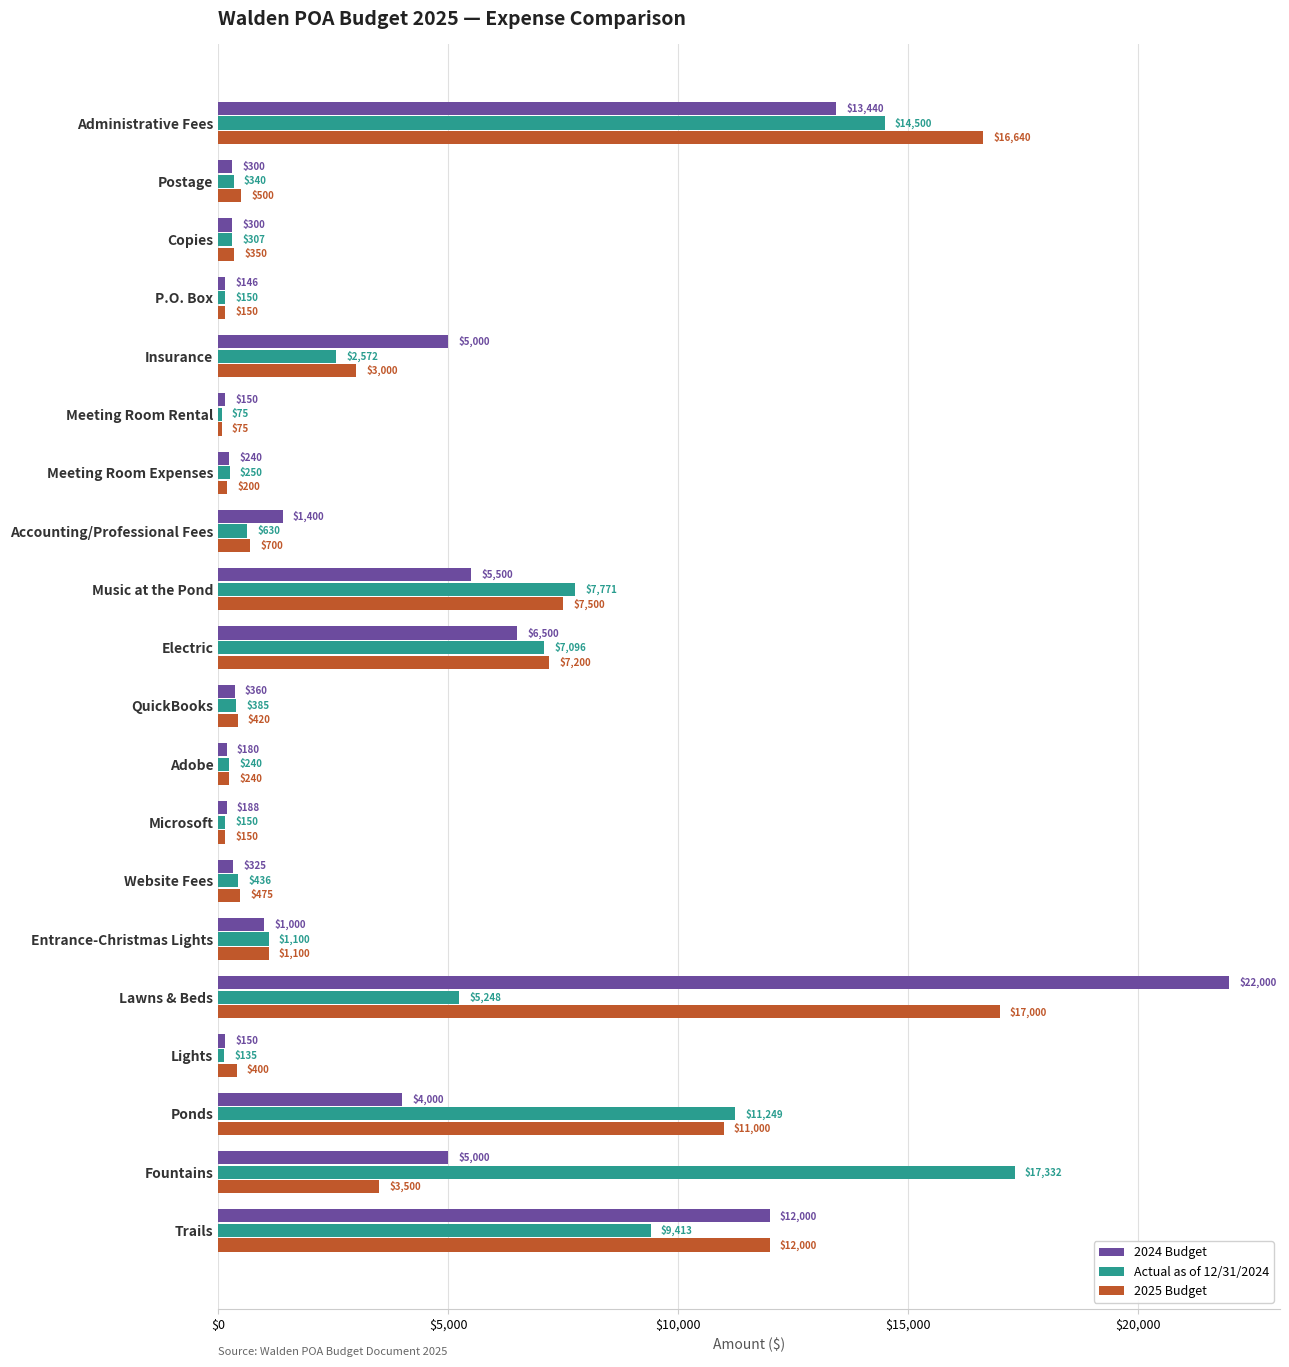

The Actual as of 12/31/2024 series shows 250.0 at Meeting Room Expenses. True or false?

True